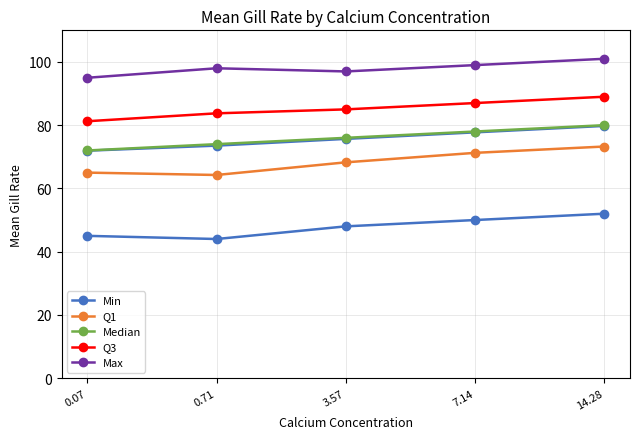

What is the greatest value displayed?

101.0